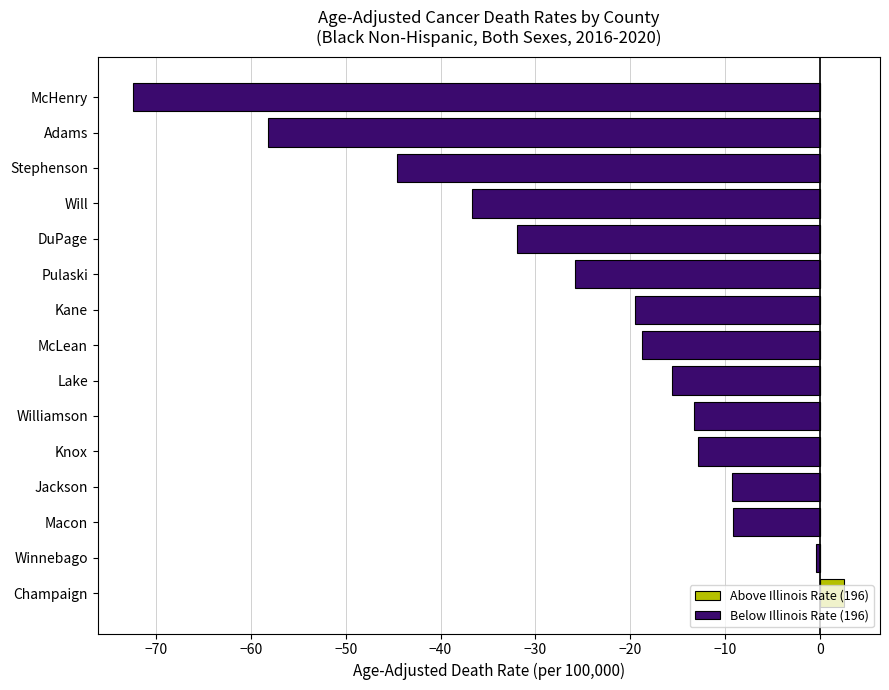

What is the sum of all Below Illinois Rate (196) values?

-368.4